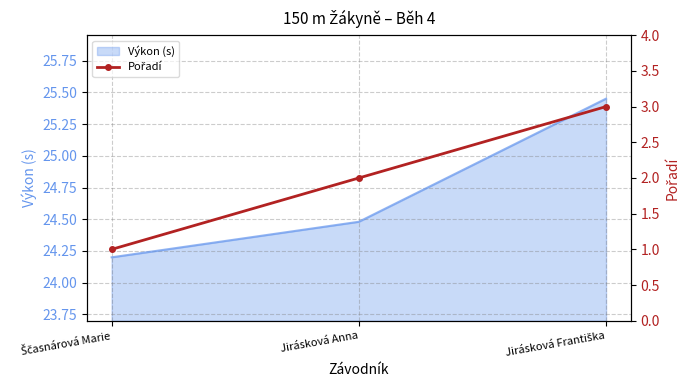

How many categories are shown in the chart?

3